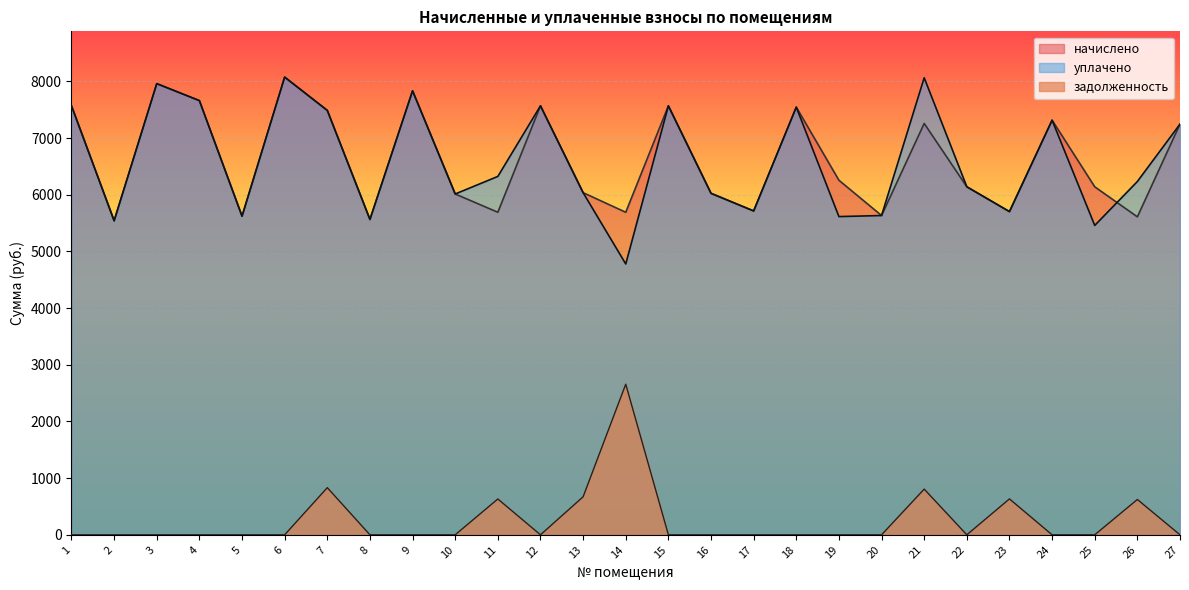

What is the value of the начислено point at the 24th from the left?

7315.2